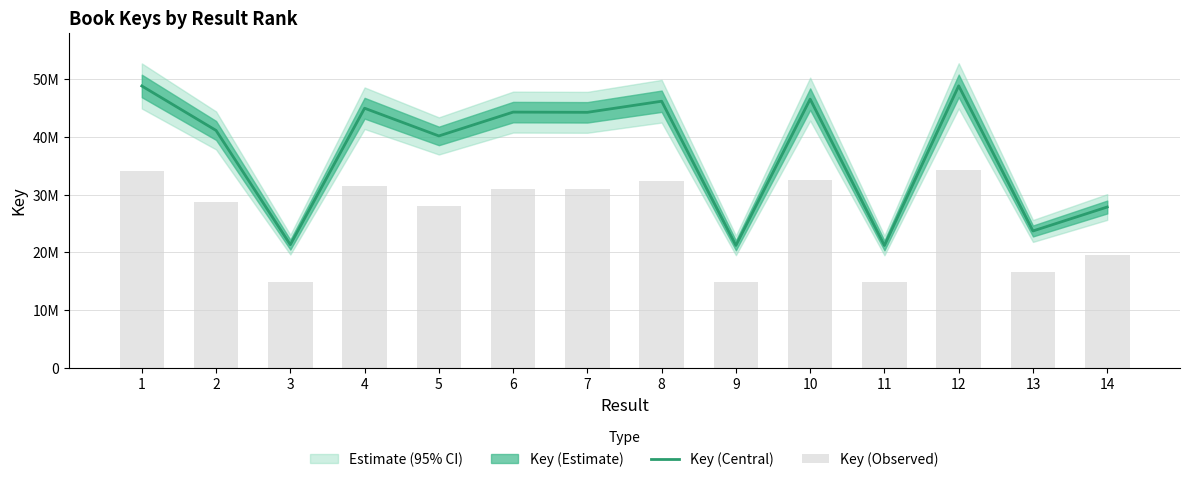

Which label corresponds to the largest value in the chart?

12